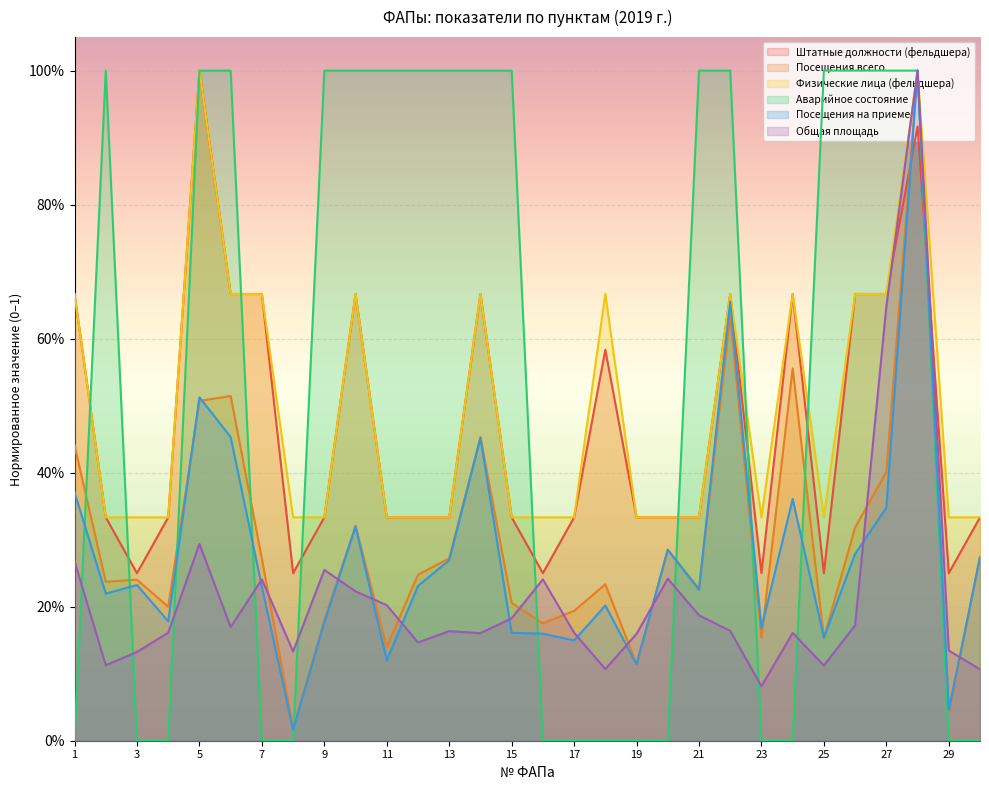

Is the value of Физические лица (фельдшера) at 21 greater than the value of Общая площадь at 2?

Yes